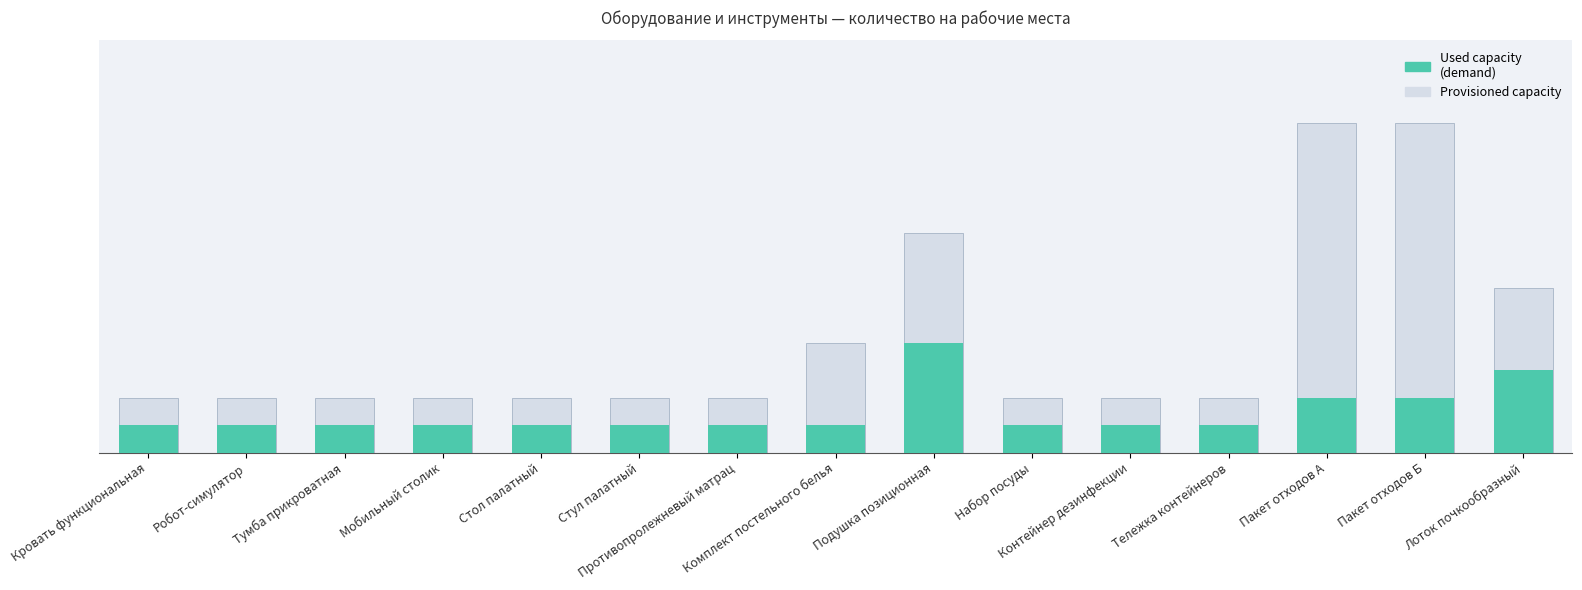

Reading left to right, extract all data points from this chart.

Provisioned capacity: Кровать функциональная=2	Робот-симулятор=2	Тумба прикроватная=2	Мобильный столик=2	Стол палатный=2	Стул палатный=2	Противопролежневый матрац=2	Комплект постельного белья=4	Подушка позиционная=8	Набор посуды=2	Контейнер дезинфекции=2	Тележка контейнеров=2	Пакет отходов А=12	Пакет отходов Б=12	Лоток почкообразный=6
Used capacity (demand): Кровать функциональная=1	Робот-симулятор=1	Тумба прикроватная=1	Мобильный столик=1	Стол палатный=1	Стул палатный=1	Противопролежневый матрац=1	Комплект постельного белья=1	Подушка позиционная=4	Набор посуды=1	Контейнер дезинфекции=1	Тележка контейнеров=1	Пакет отходов А=2	Пакет отходов Б=2	Лоток почкообразный=3